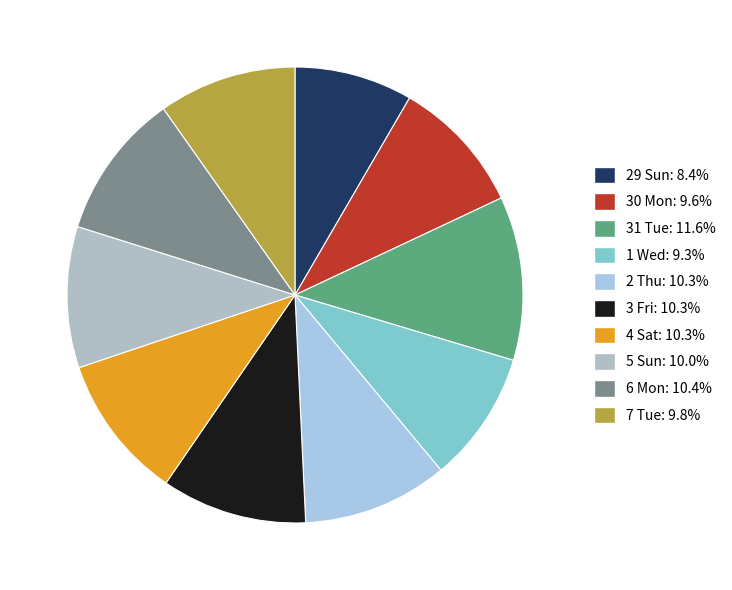

How many slices are in this pie chart?

10